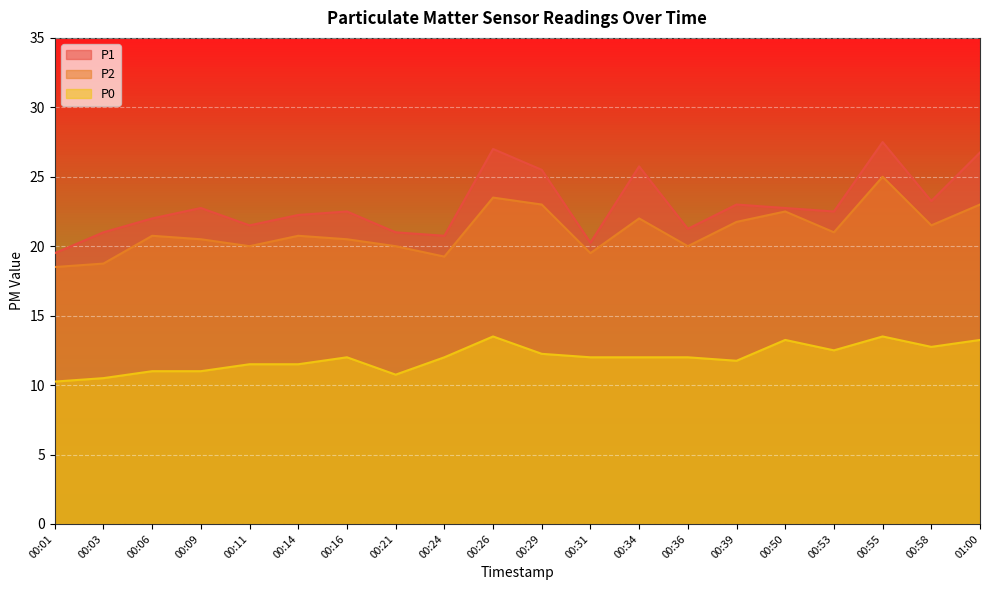

What is the value of the P1 point at the 9th from the left?

20.8